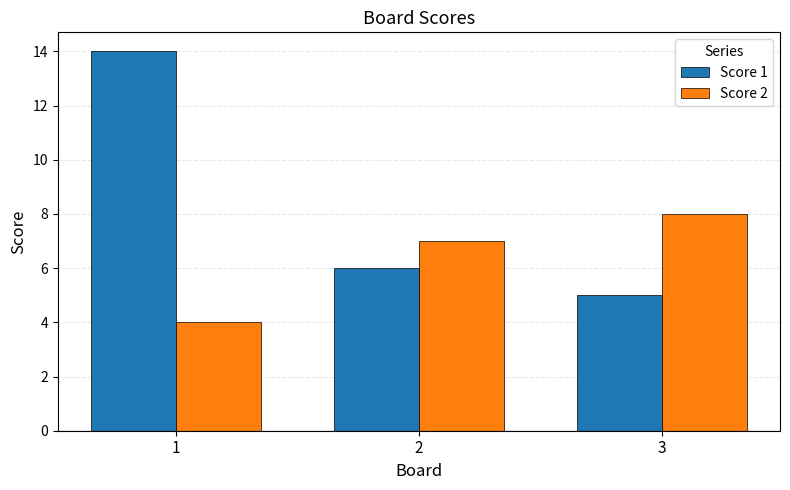

At which category does the chart reach its peak across all series?

1